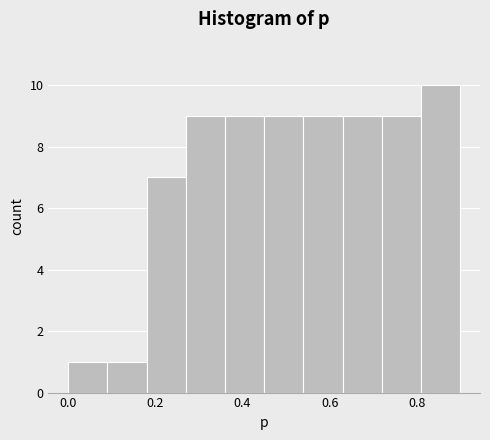

Which range on the x-axis has the tallest bar?

0.81 to 0.90